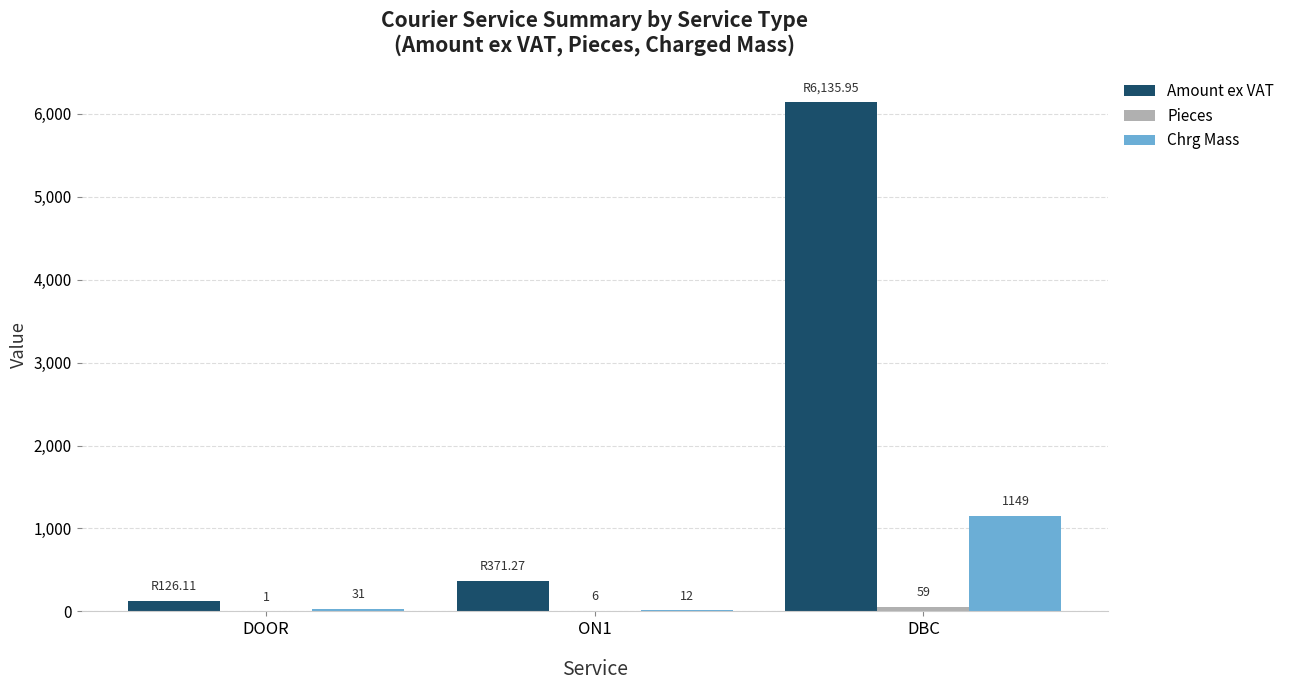

What is the highest value of the Chrg Mass series?

1149.0